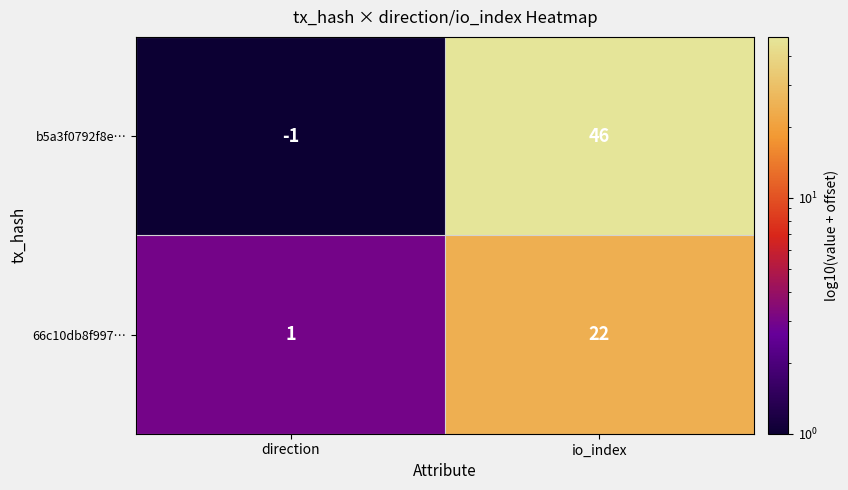

Reading right to left, list all the values displayed in this chart.

b5a3f0792f8e…: io_index=46	direction=-1
66c10db8f997…: io_index=22	direction=1